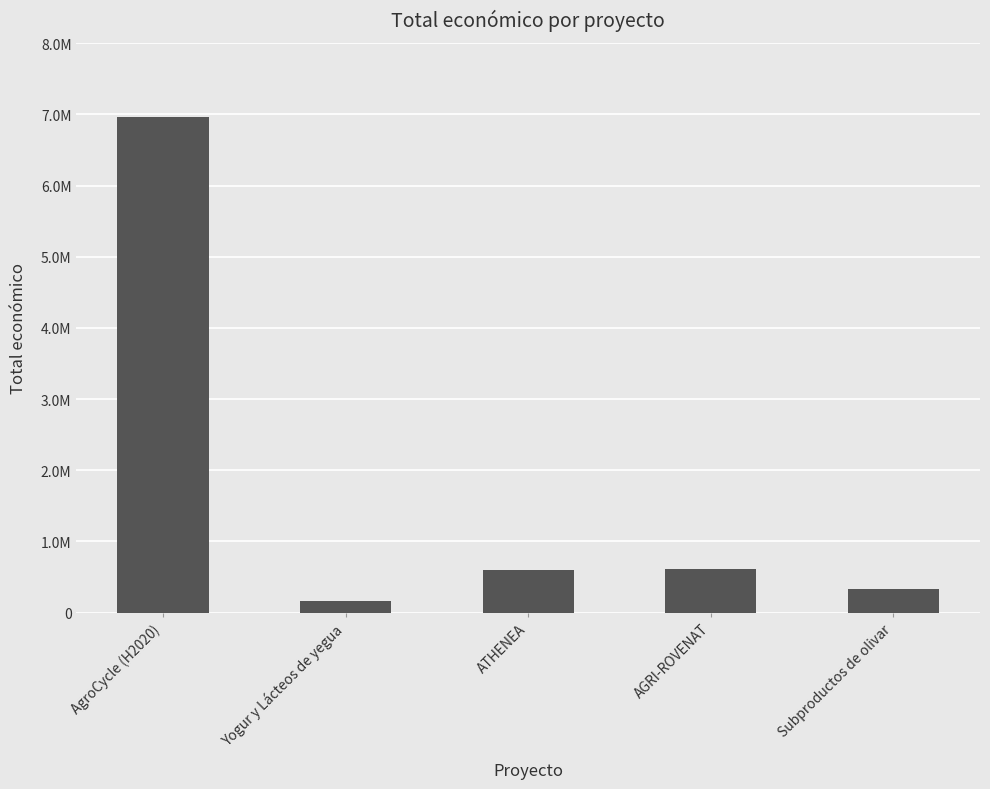

Does the chart contain any negative values?

No